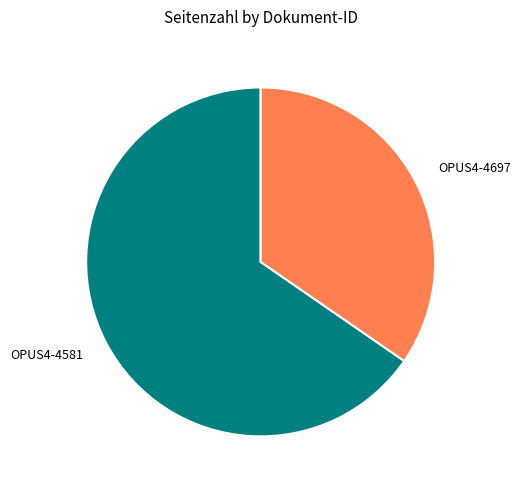

Which slice is the largest?

OPUS4-4581